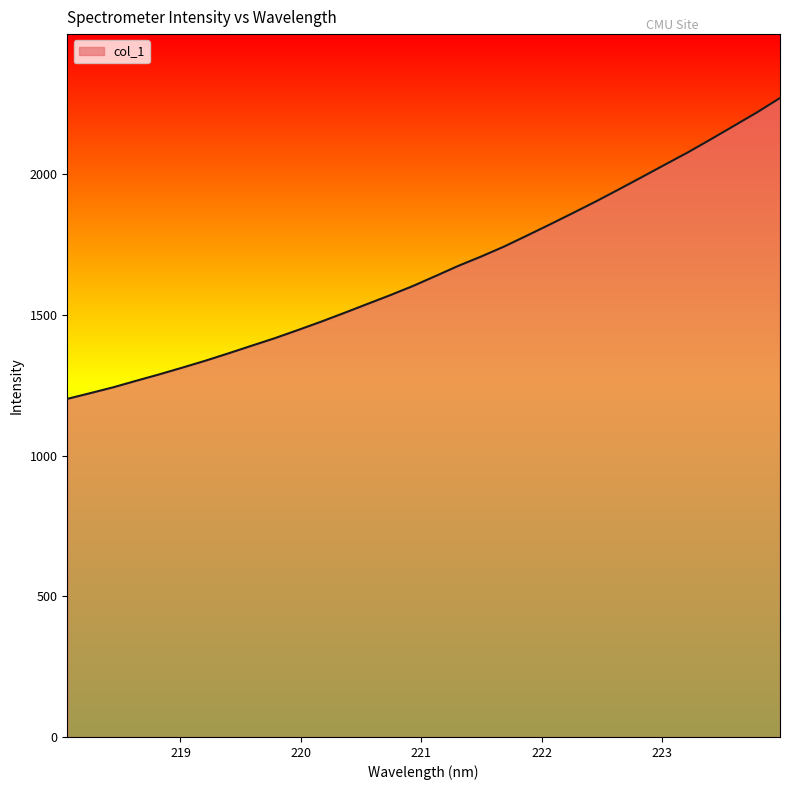

What is the difference between the maximum and minimum values?

1069.2